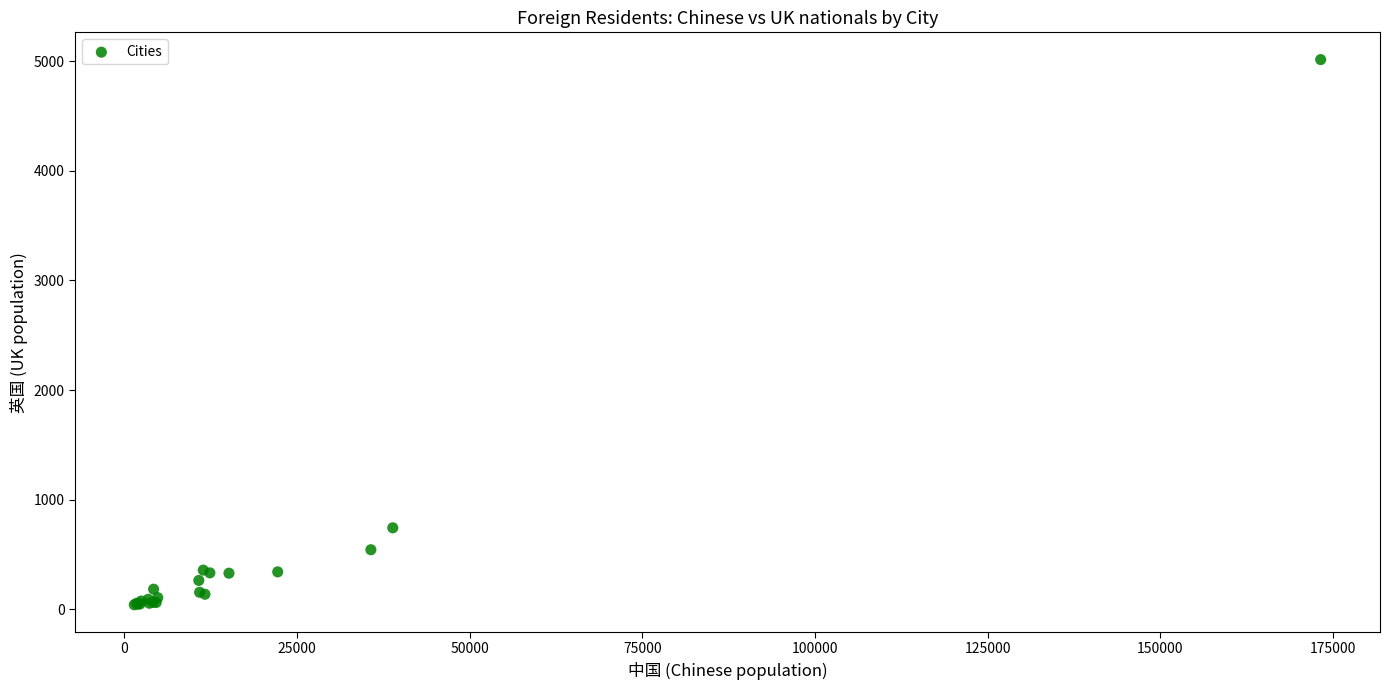

What Y value in the scatter plot is closest to 2527?

743